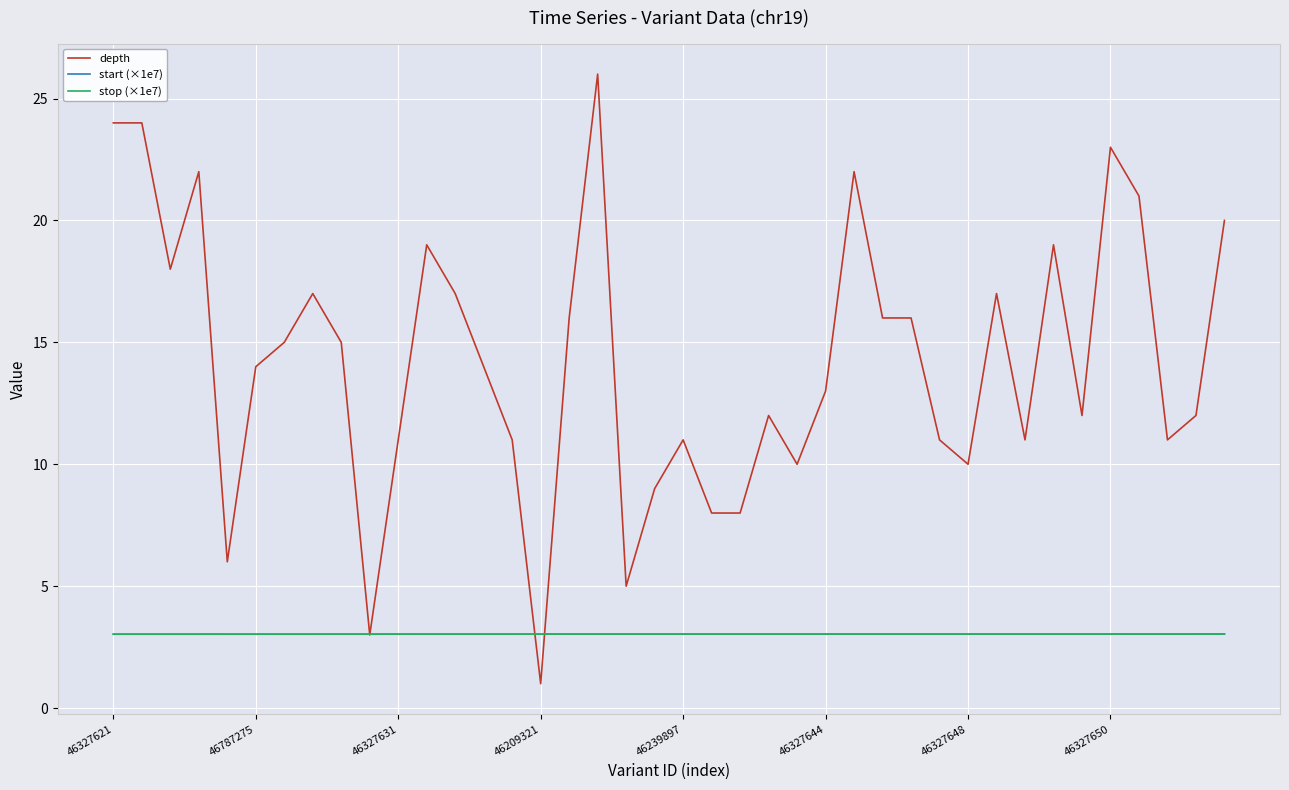

Reading right to left, extract all data points from this chart.

depth: 20.0	12.0	11.0	21.0	23.0	12.0	19.0	11.0	17.0	10.0	11.0	16.0	16.0	22.0	13.0	10.0	12.0	8.0	8.0	11.0	9.0	5.0	26.0	16.0	1.0	11.0	14.0	17.0	19.0	11.0	3.0	15.0	17.0	15.0	14.0	6.0	22.0	18.0	24.0	24.0
start (×1e7): 3.0	3.0	3.0	3.0	3.0	3.0	3.0	3.0	3.0	3.0	3.0	3.0	3.0	3.0	3.0	3.0	3.0	3.0	3.0	3.0	3.0	3.0	3.0	3.0	3.0	3.0	3.0	3.0	3.0	3.0	3.0	3.0	3.0	3.0	3.0	3.0	3.0	3.0	3.0	3.0
stop (×1e7): 3.0	3.0	3.0	3.0	3.0	3.0	3.0	3.0	3.0	3.0	3.0	3.0	3.0	3.0	3.0	3.0	3.0	3.0	3.0	3.0	3.0	3.0	3.0	3.0	3.0	3.0	3.0	3.0	3.0	3.0	3.0	3.0	3.0	3.0	3.0	3.0	3.0	3.0	3.0	3.0